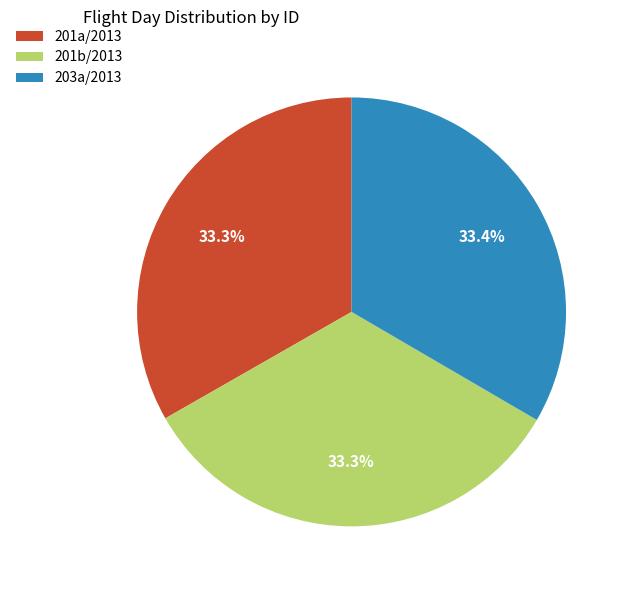

How much of the chart is everything except 203a/2013?

66.6%